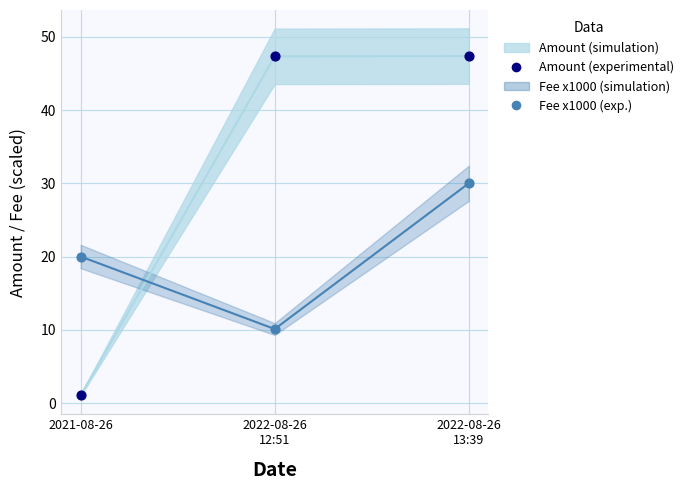

What is the total value across all series at 2022-08-26
13:39?

154.7